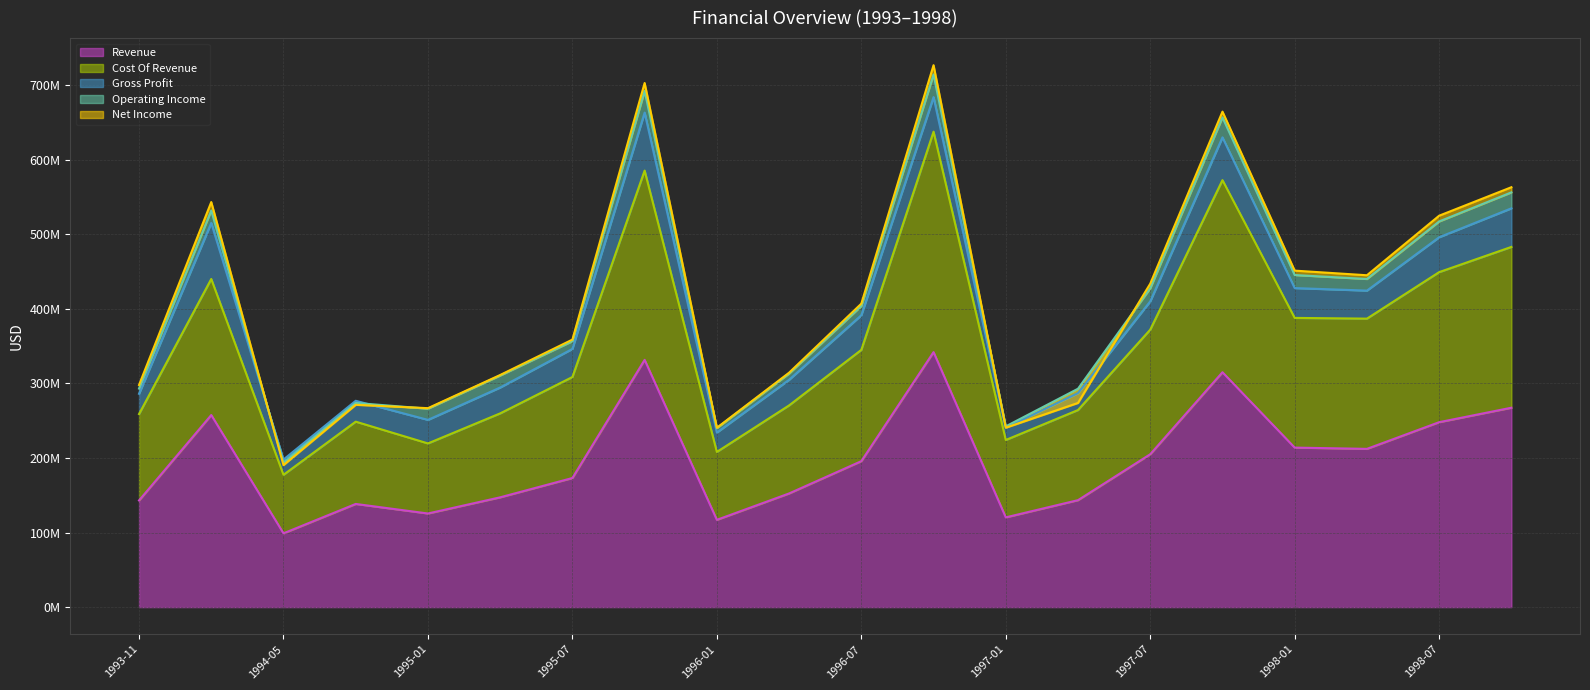

Is it true that Revenue equals 55200625 at 1997-01?

False